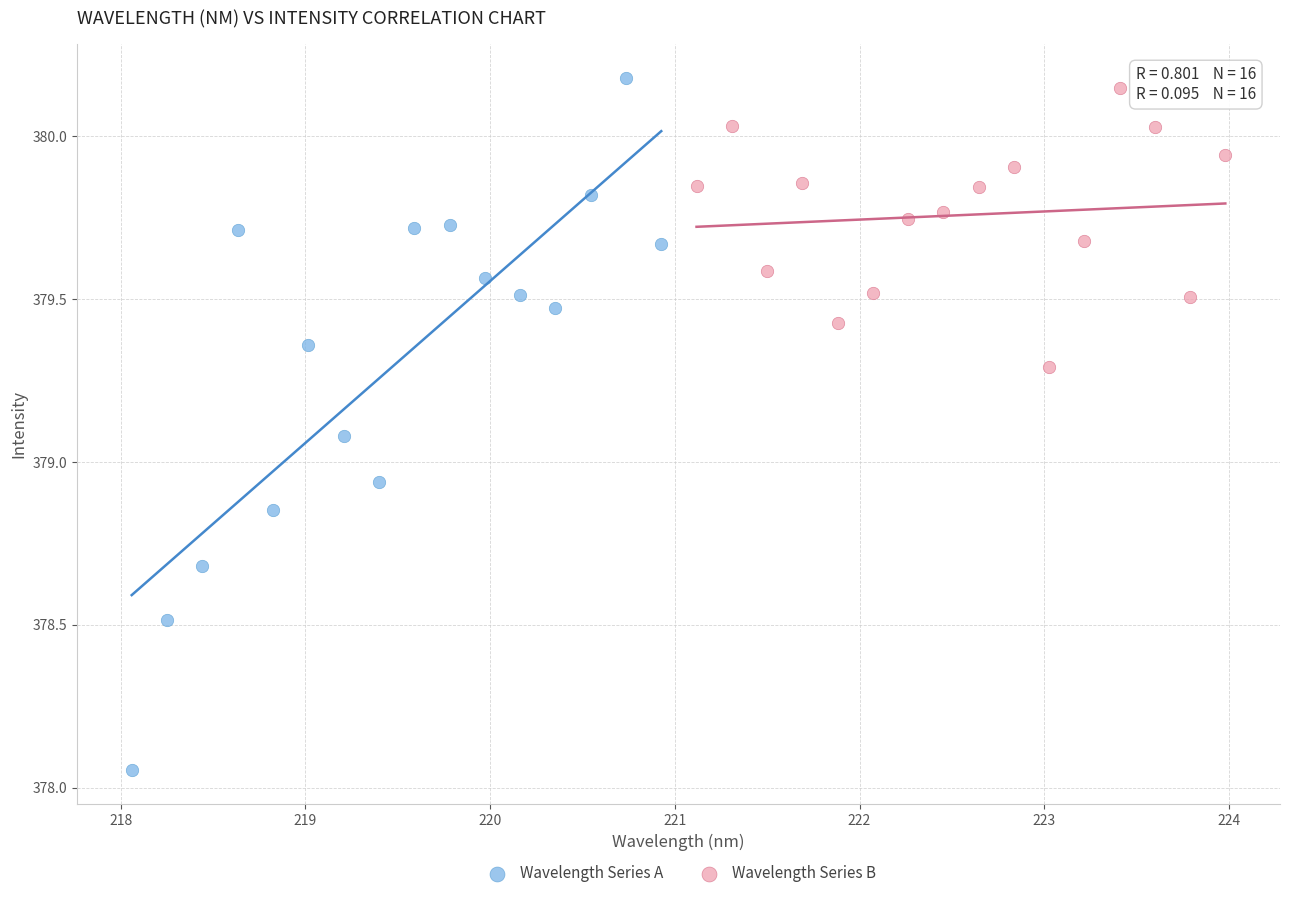

Which series has the largest Y range (max minus min)?

Wavelength Series A